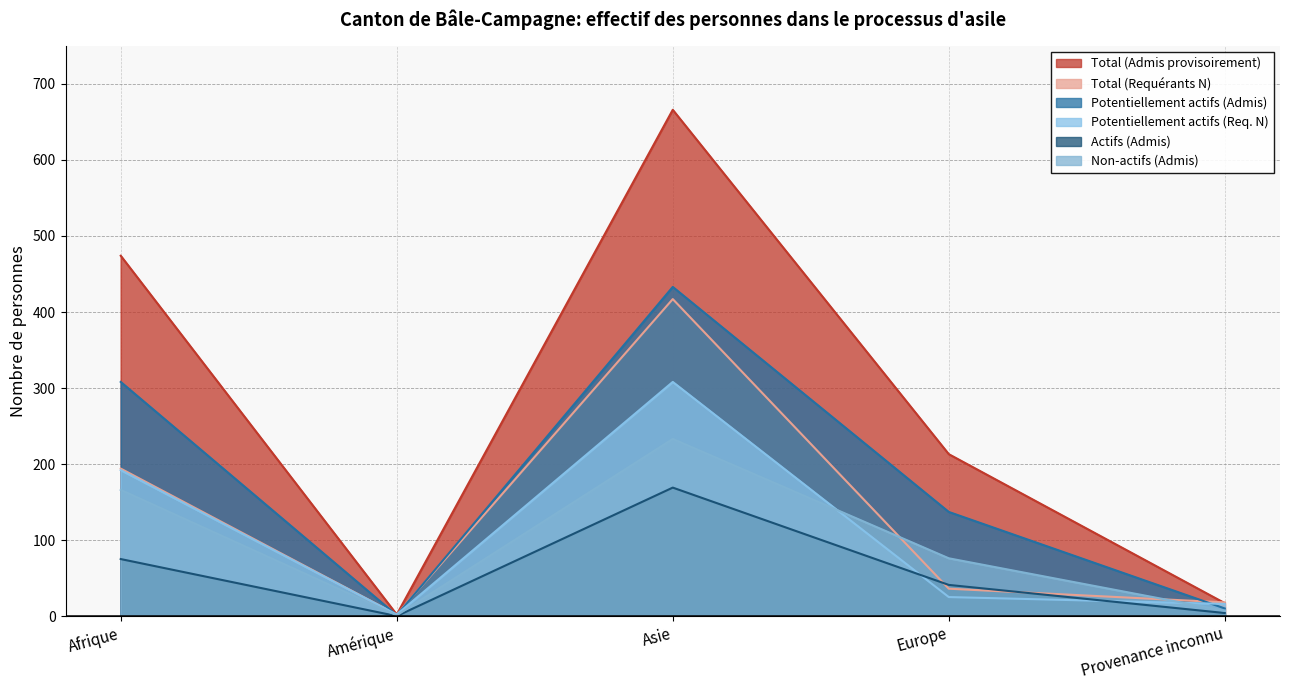

The value of Total (Admis provisoirement) at Amérique is 0. True or false?

False